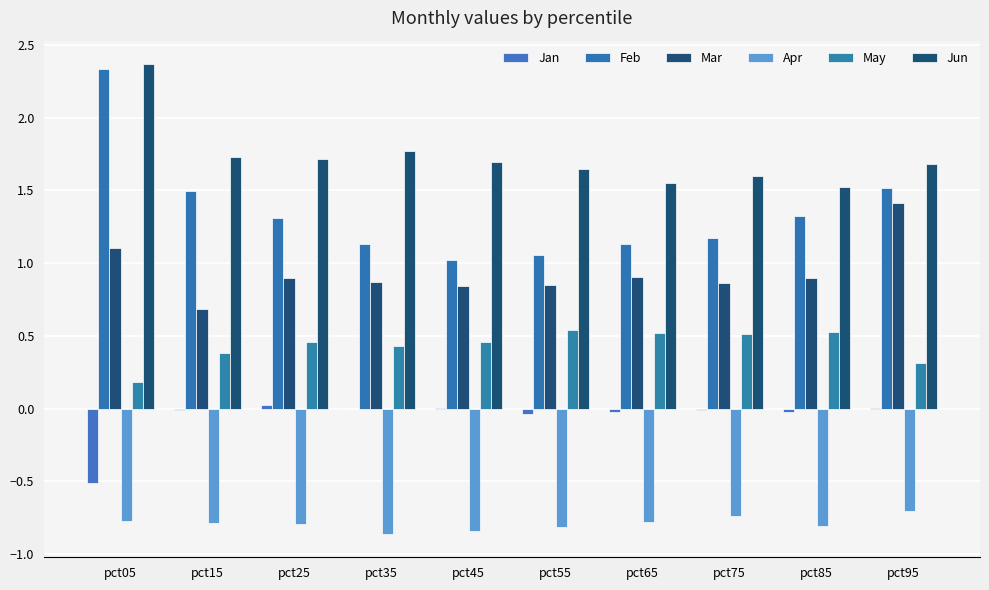

Which has a higher value, pct45 or pct15?

pct45